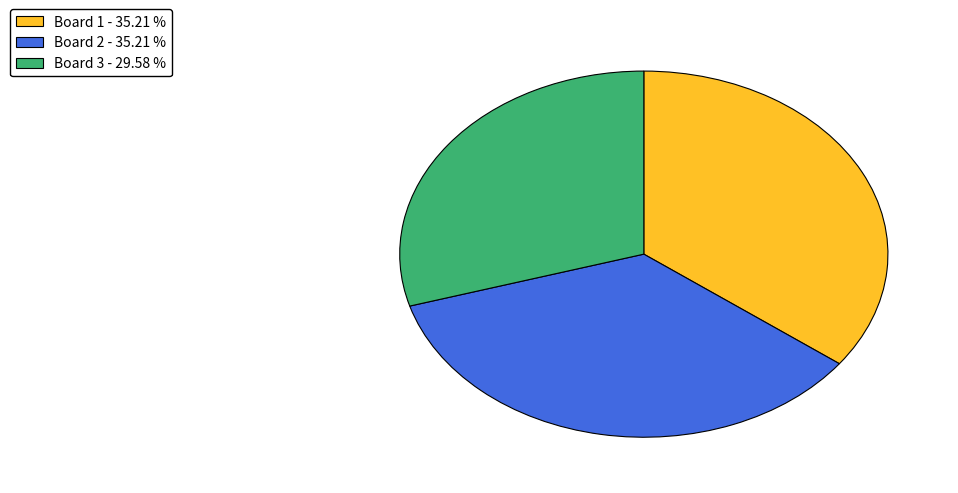

Does any single category account for the majority?

No